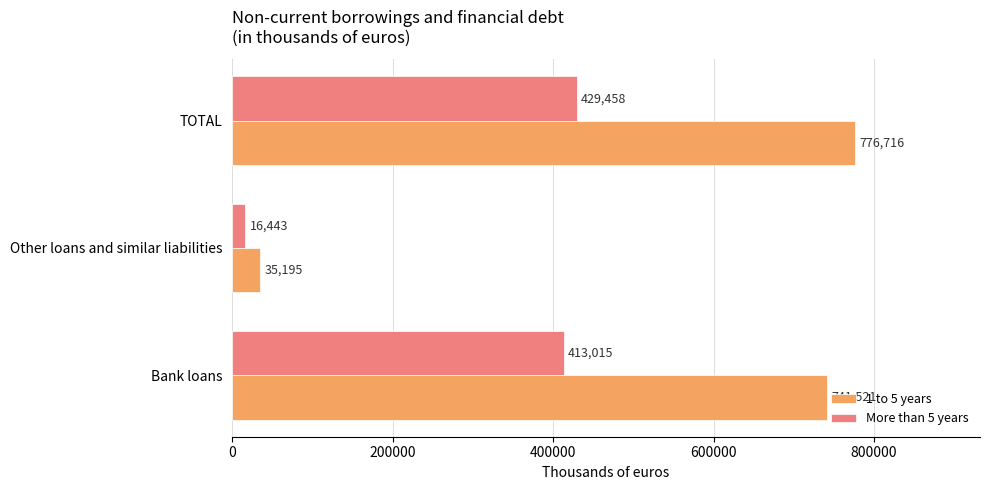

What is the highest value of the 1 to 5 years series?

776716